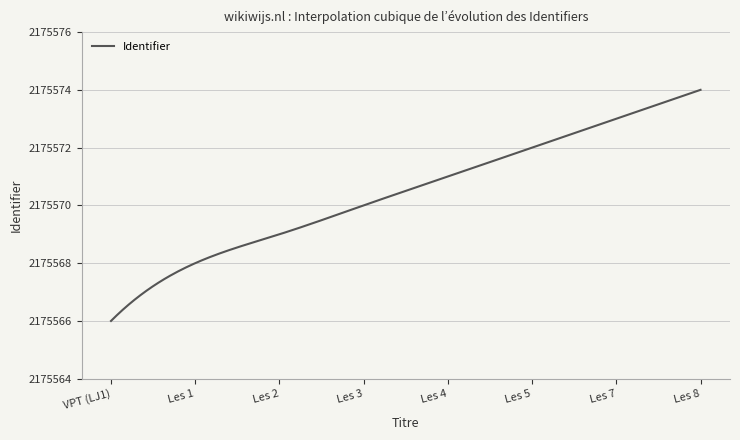

What is the greatest value displayed?

2175574.0